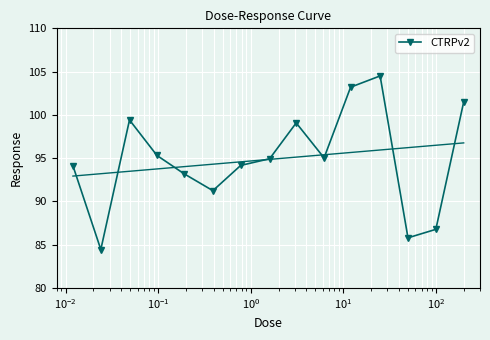

True or false: the data has more than 0 interior local peaks.

True